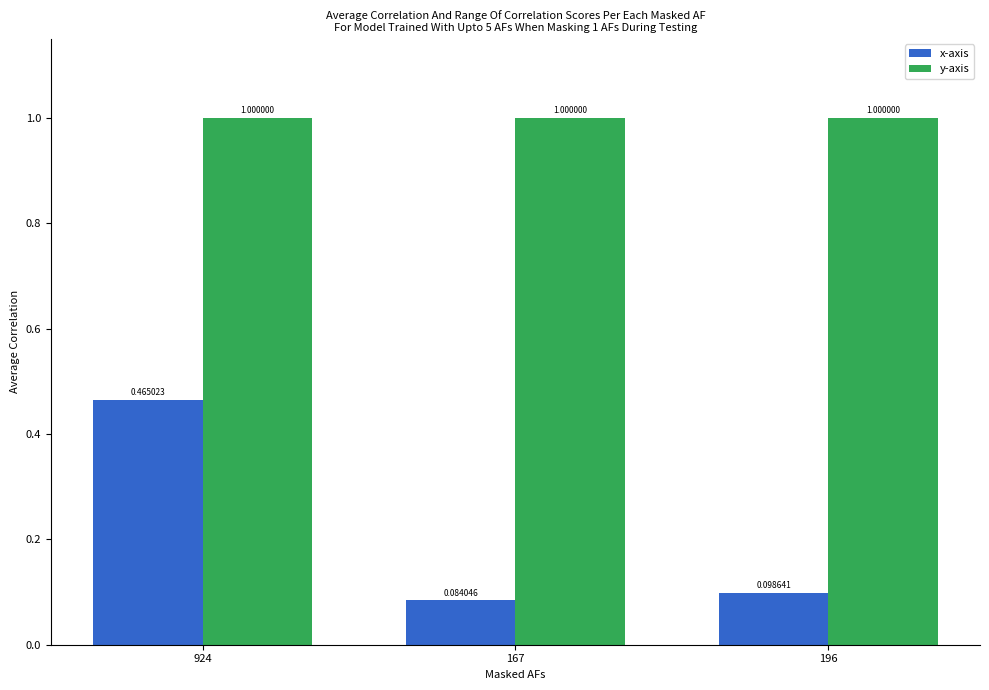

How many series are shown in this chart?

2